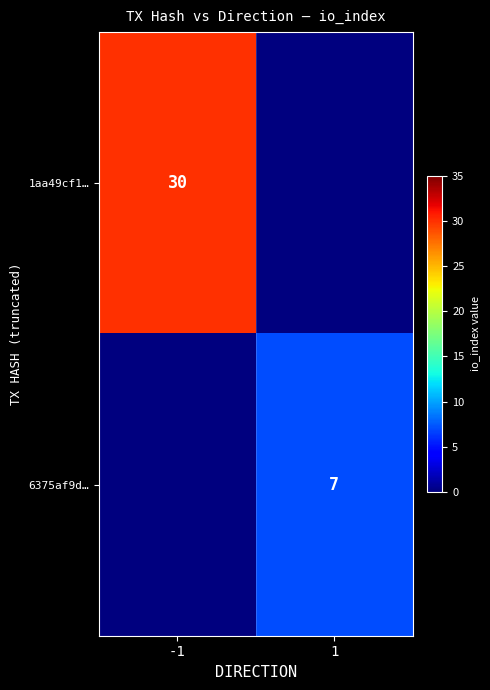

Is it true that 6375af9d… equals 7 at 1?

True